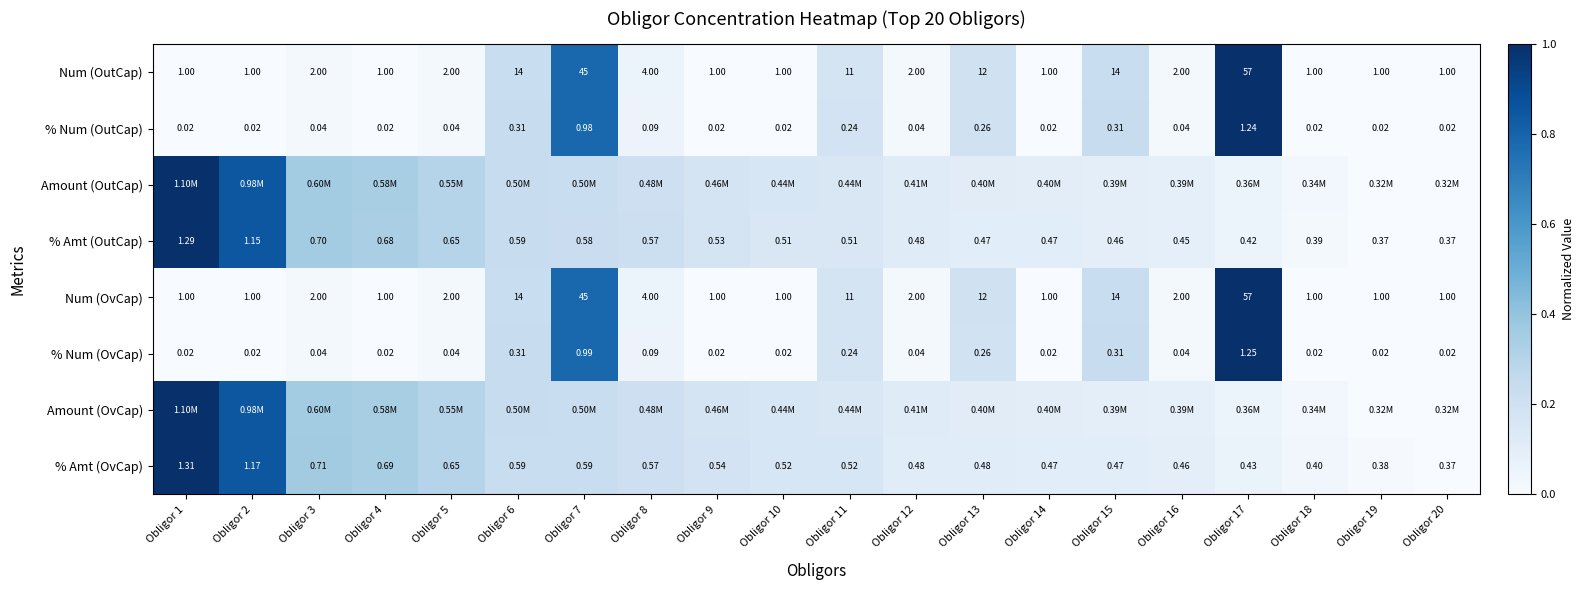

Which category has the lowest value across all series?

Obligor 1